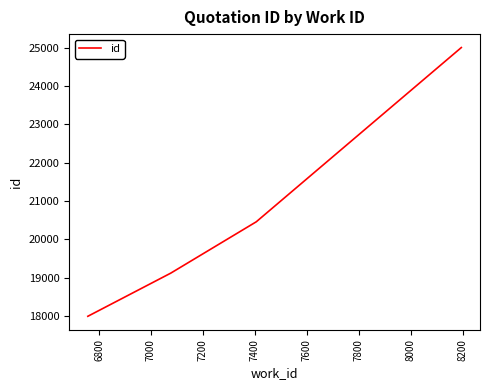

True or false: there are more than 2 points higher than both neighbors.

False